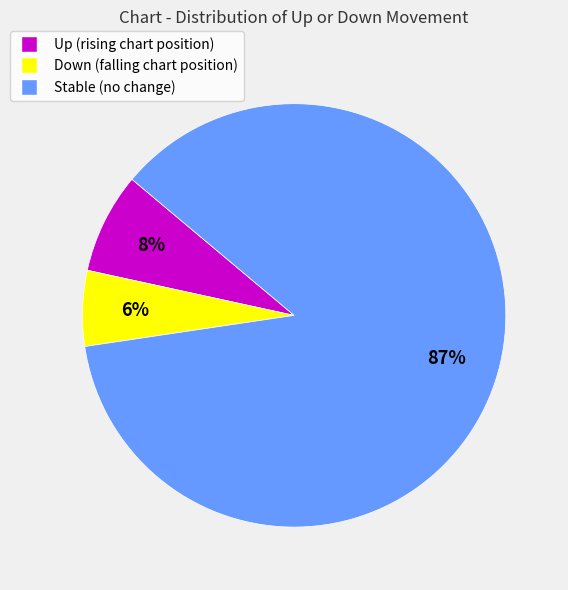

To the nearest percent, what is the average slice percentage?

33%